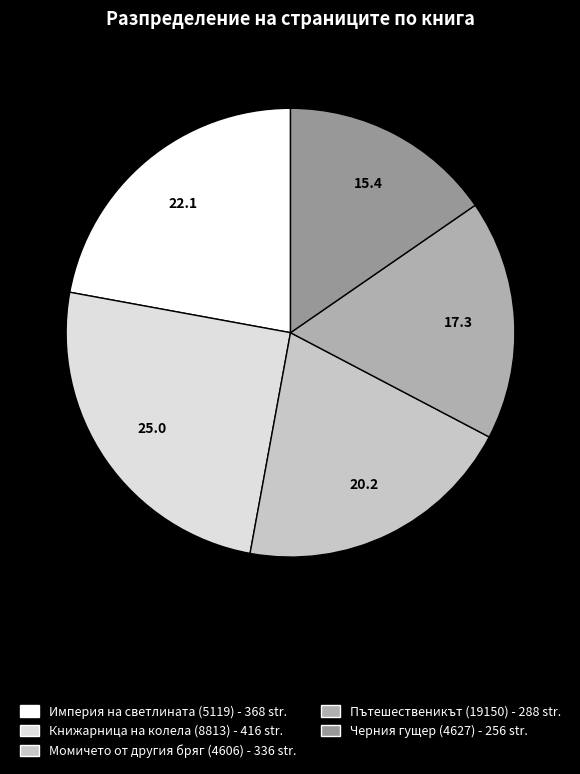

Approximately how many times larger is the value at Книжарница на колела (8813) compared to Пътешественикът (19150)?

1.4